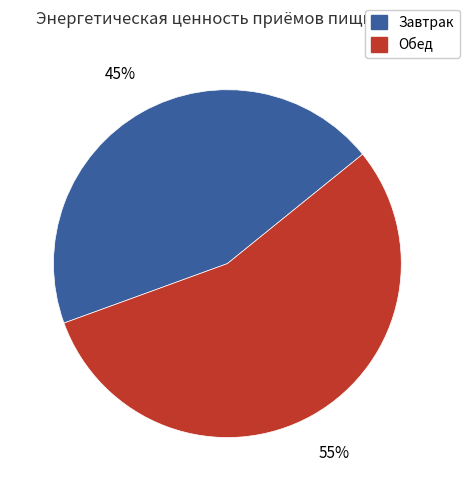

Combined, do Обед and Завтрак account for over 50%?

Yes